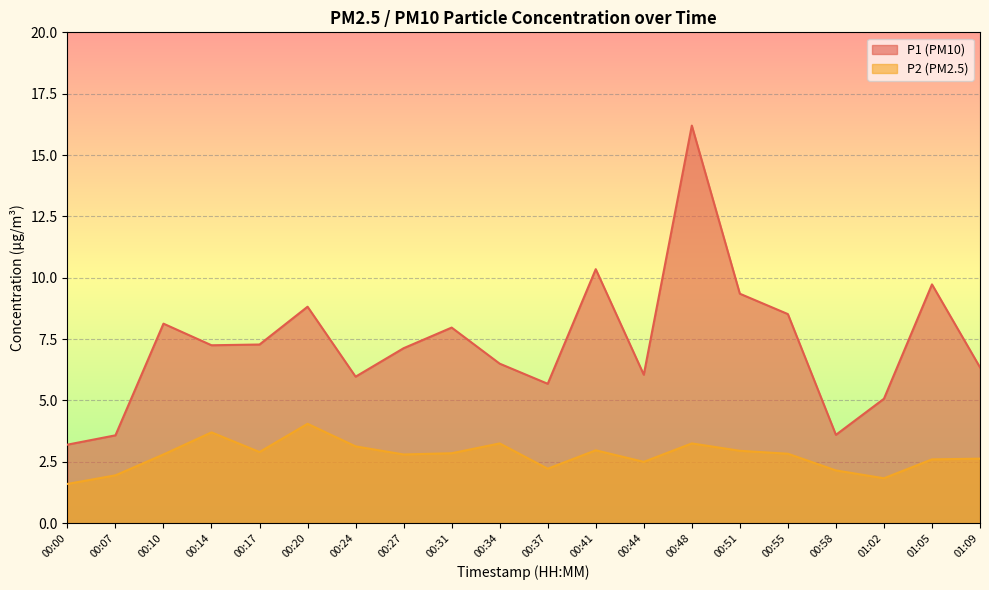

List the series in order of their peak value, highest first.

P1 (PM10), P2 (PM2.5)